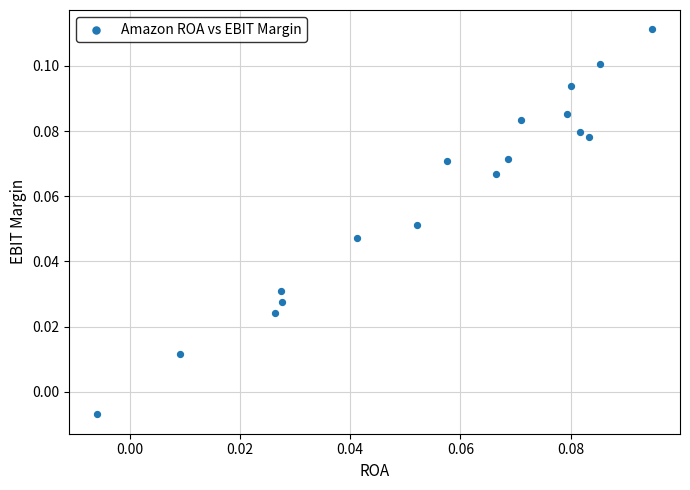

How many points are shown in the scatter plot?

17